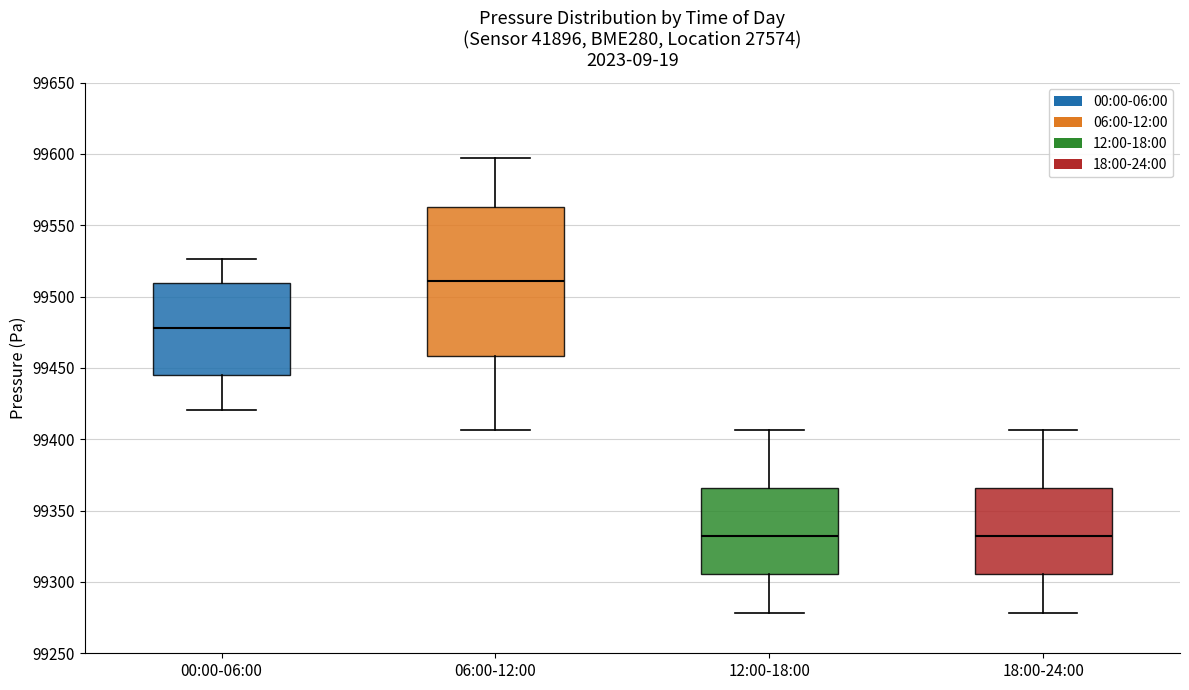

Where does the lower whisker of the box for 18:00-24:00 end on the y-axis? The values are not printed on the chart, so give them approximately, as read against the axis.

99280